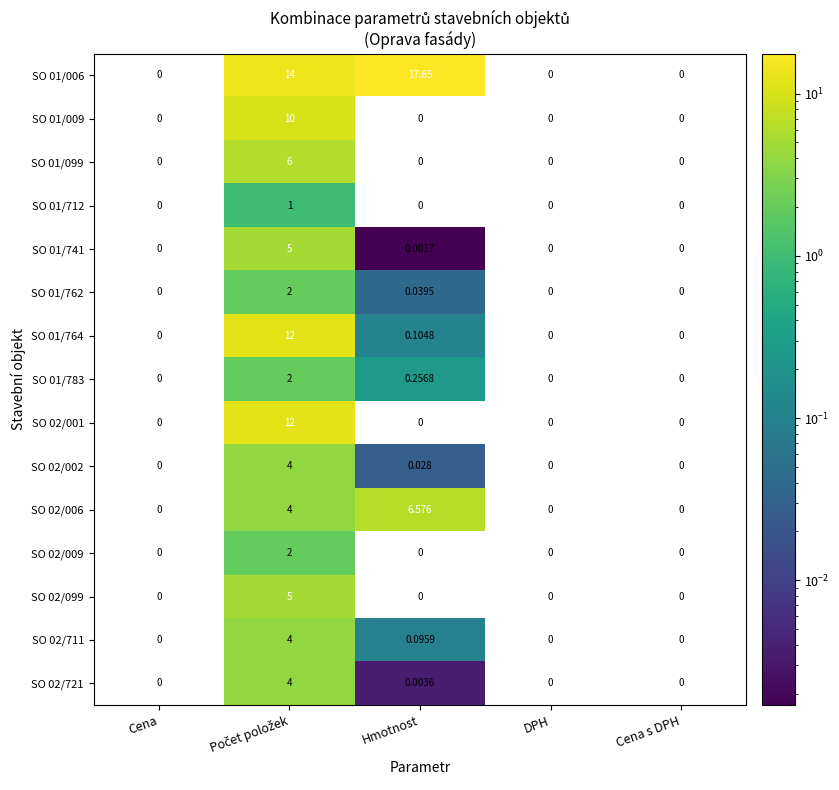

At which label is SO 02/721 closest to 2?

Hmotnost